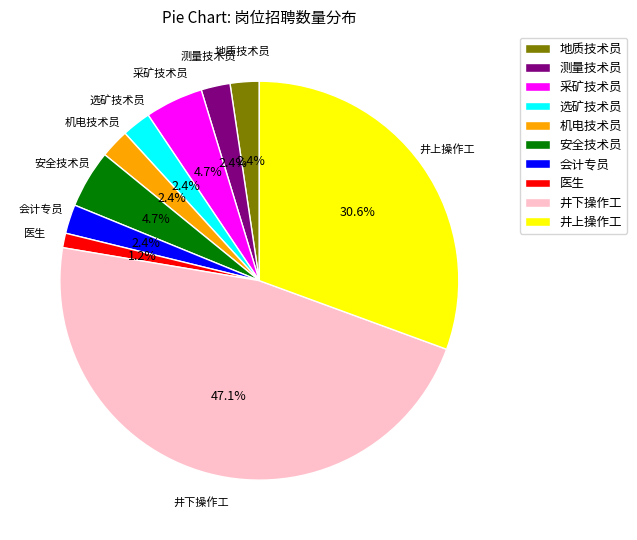

What percentage is the 地质技术员 slice, to the nearest percent?

2%